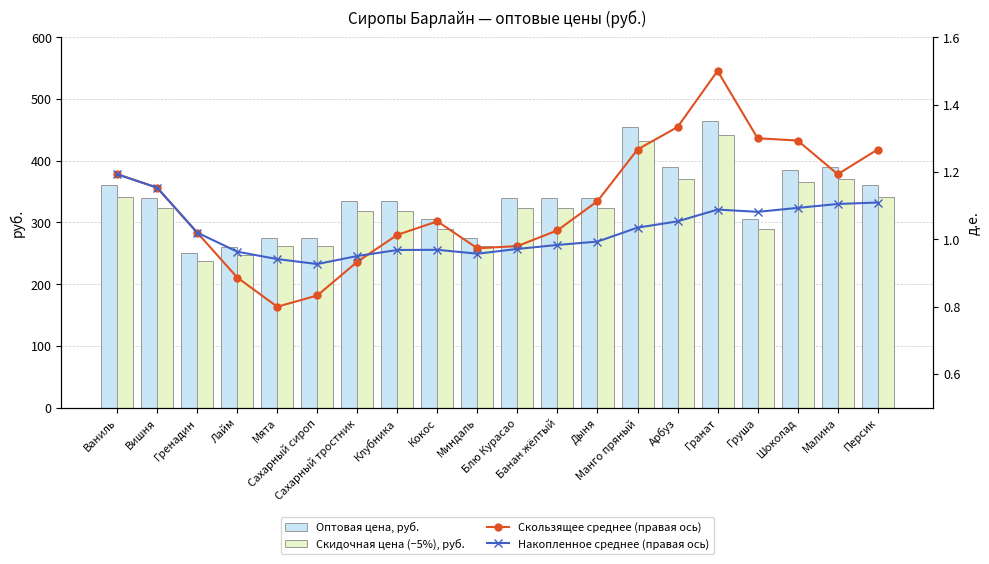

Reading left to right, transcribe all the data shown in this chart.

Оптовая цена, руб.: 360.0	340.0	250.0	260.0	275.0	275.0	335.0	335.0	305.0	275.0	340.0	340.0	340.0	455.0	390.0	465.0	305.0	385.0	390.0	360.0
Скидочная цена (−5%), руб.: 342.0	323.0	237.5	247.0	261.2	261.2	318.2	318.2	289.8	261.2	323.0	323.0	323.0	432.2	370.5	441.8	289.8	365.8	370.5	342.0
Скользящее среднее (правая ось): 1.2	1.2	1.0	0.9	0.8	0.8	0.9	1.0	1.1	1.0	1.0	1.0	1.1	1.3	1.3	1.5	1.3	1.3	1.2	1.3
Накопленное среднее (правая ось): 1.2	1.2	1.0	1.0	0.9	0.9	1.0	1.0	1.0	1.0	1.0	1.0	1.0	1.0	1.1	1.1	1.1	1.1	1.1	1.1